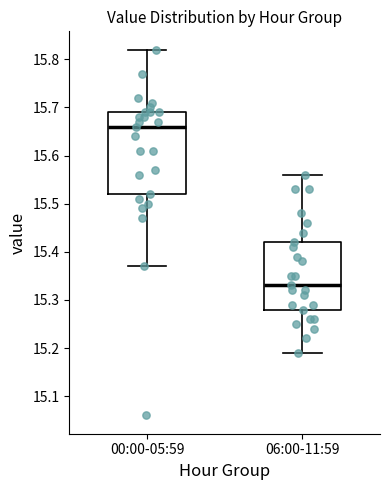

Reading left to right, transcribe this box plot: for each box, give where its median line is, the range the box spans, and where its two whiskers end, as read against the y-axis. The values are not printed on the chart, so give them approximately, as read against the axis.

00:00-05:59: median 15.66, box 15.52 to 15.69, whiskers 15.37 to 15.82
06:00-11:59: median 15.33, box 15.28 to 15.42, whiskers 15.19 to 15.56